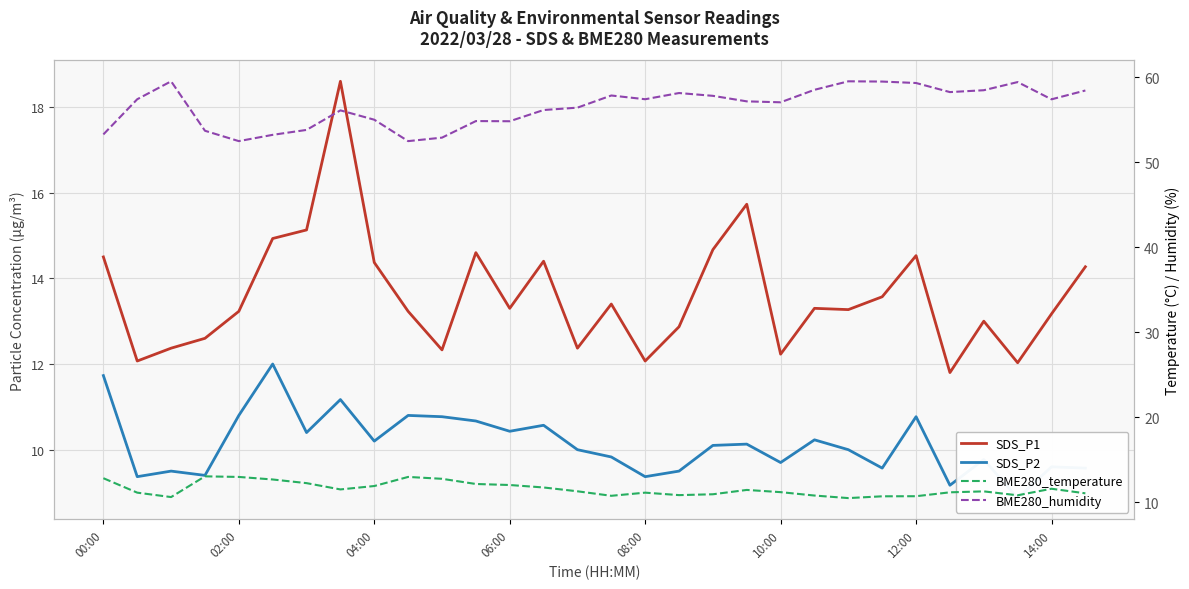

At how many categories does at least one series exceed 17?

30